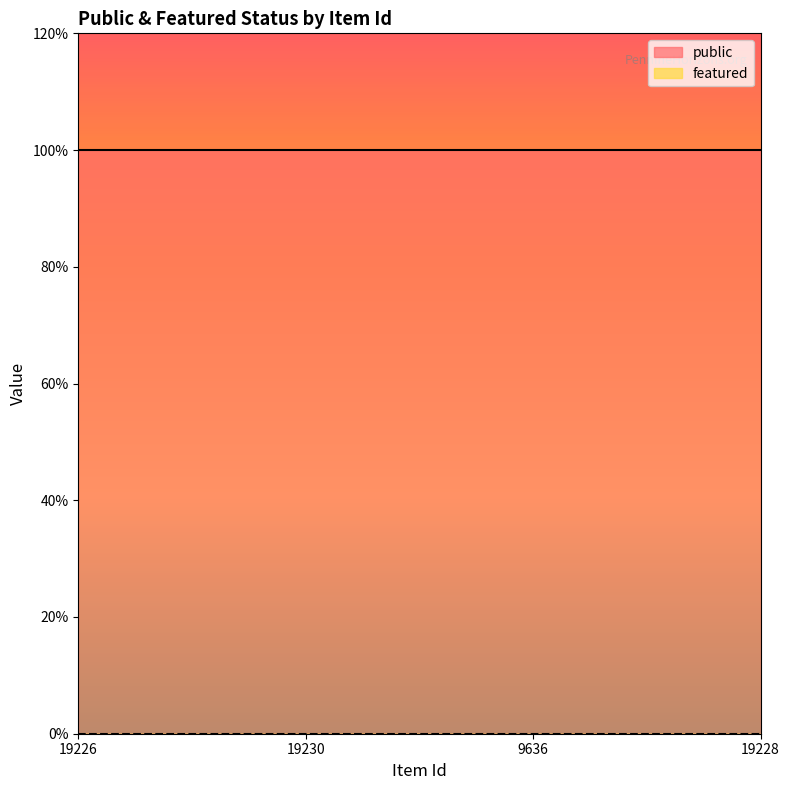

What is the spread (max minus min) of values at 19228?

1